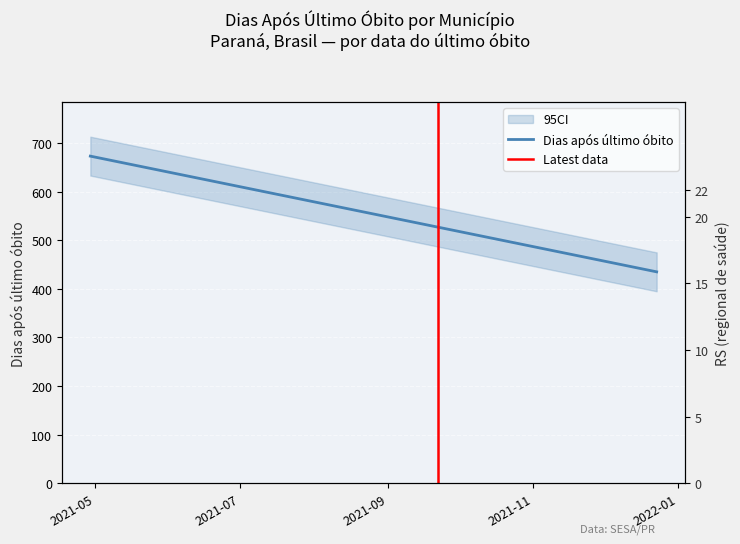

At which category is the sum across all series the highest?

2021-04-29